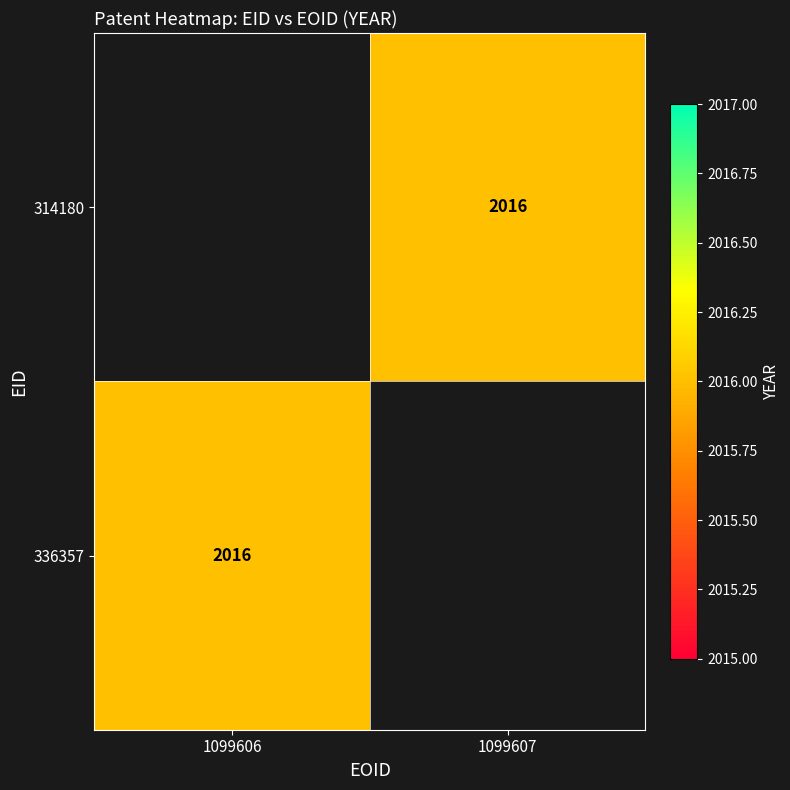

Rank the series by their maximum value, from lowest to highest.

314180, 336357